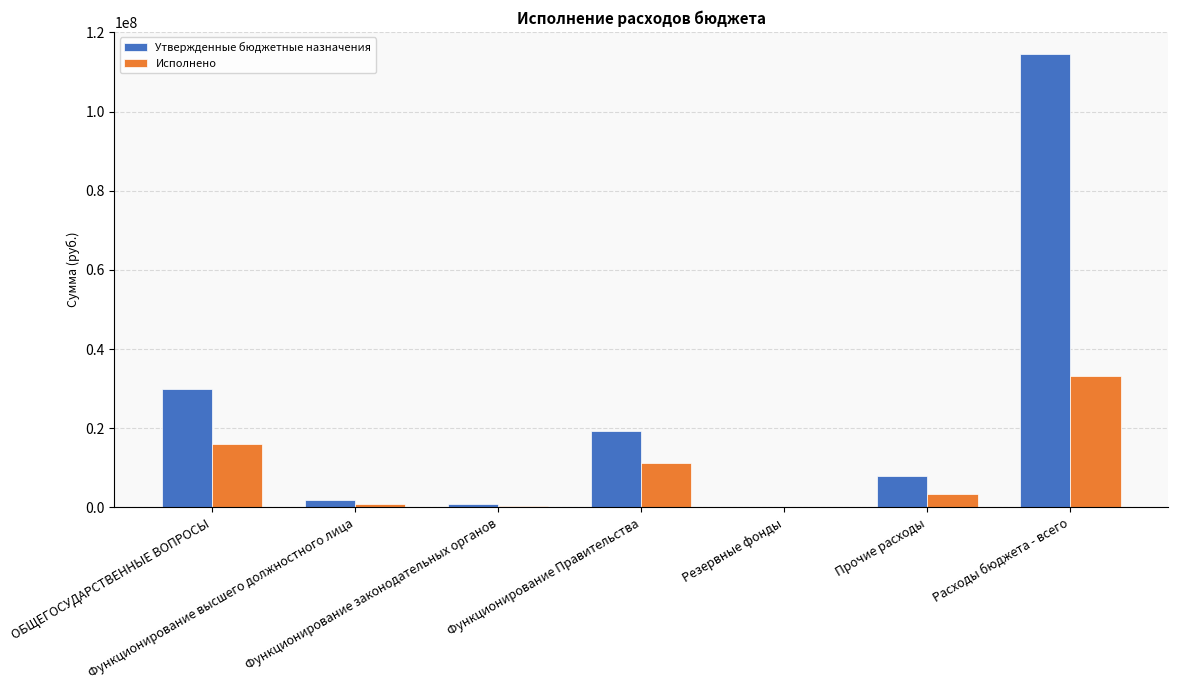

What is the sum of all Утвержденные бюджетные назначения values?

174173255.9